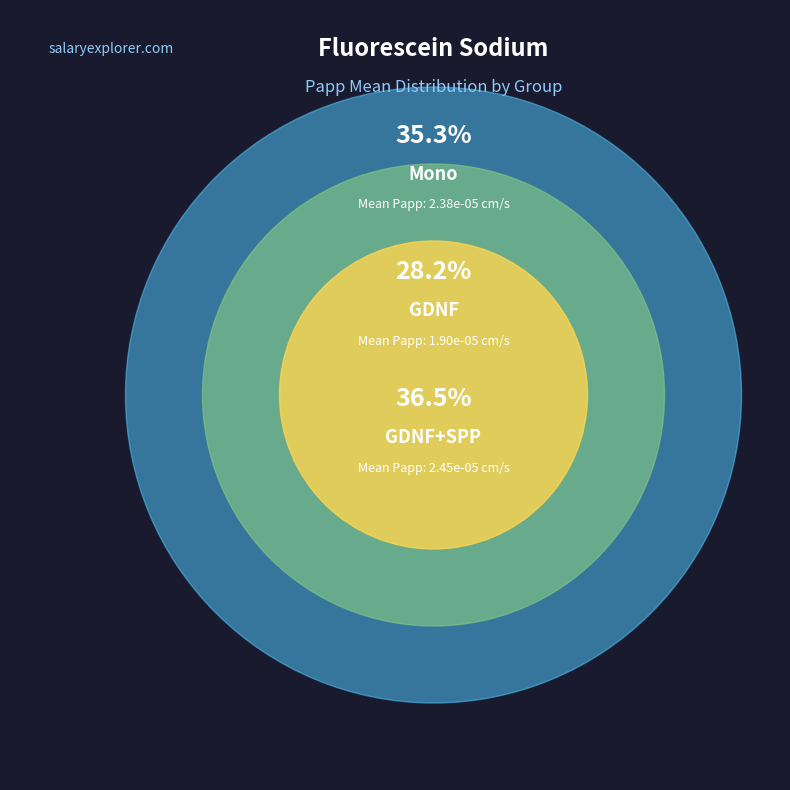

Is GDNF the majority of the pie?

No